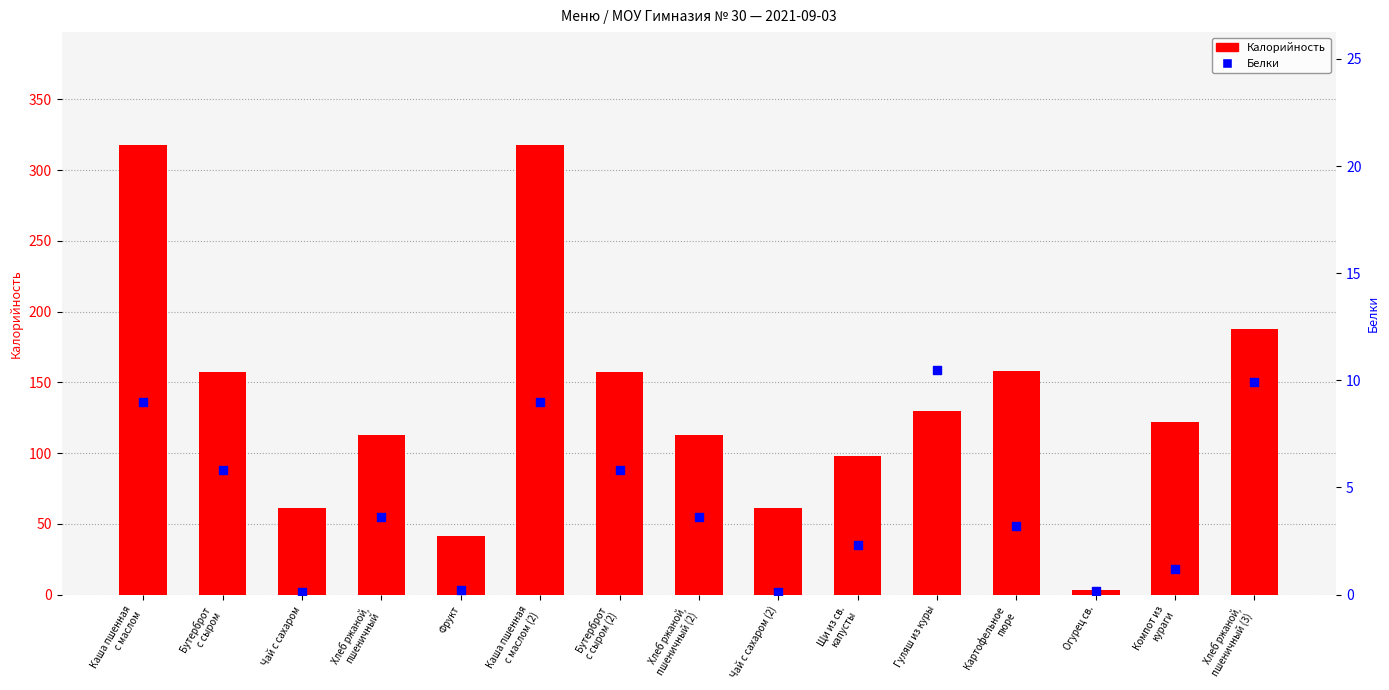

What is the total value across all series at Огурец св.?

3.2